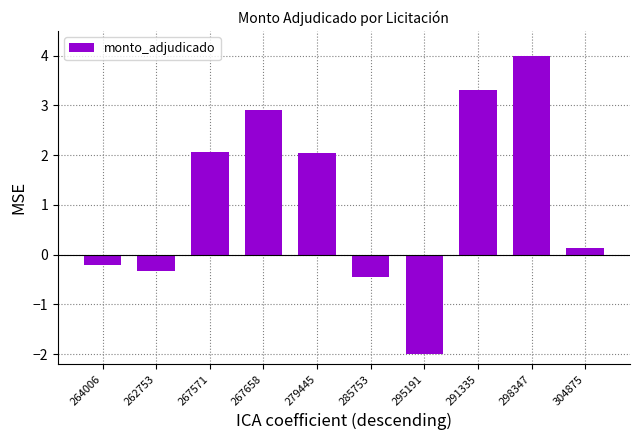

What is the smallest value displayed?

-2.0